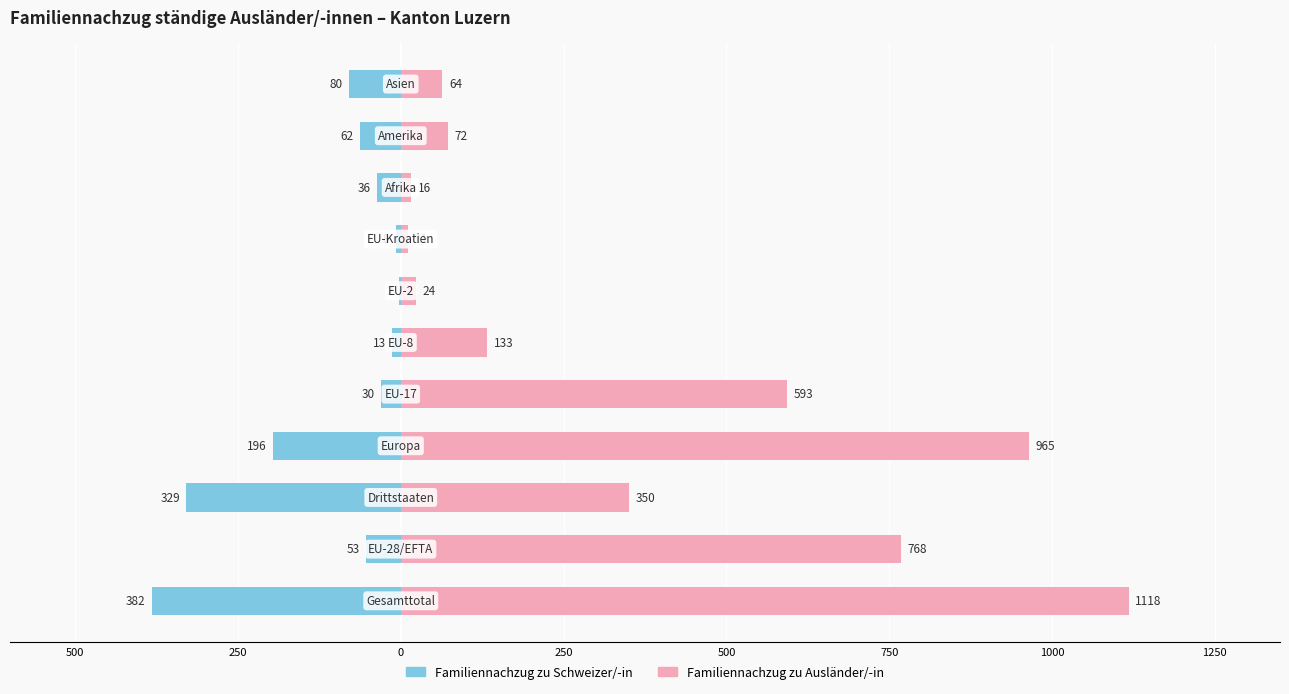

How many bars are there in total?

22